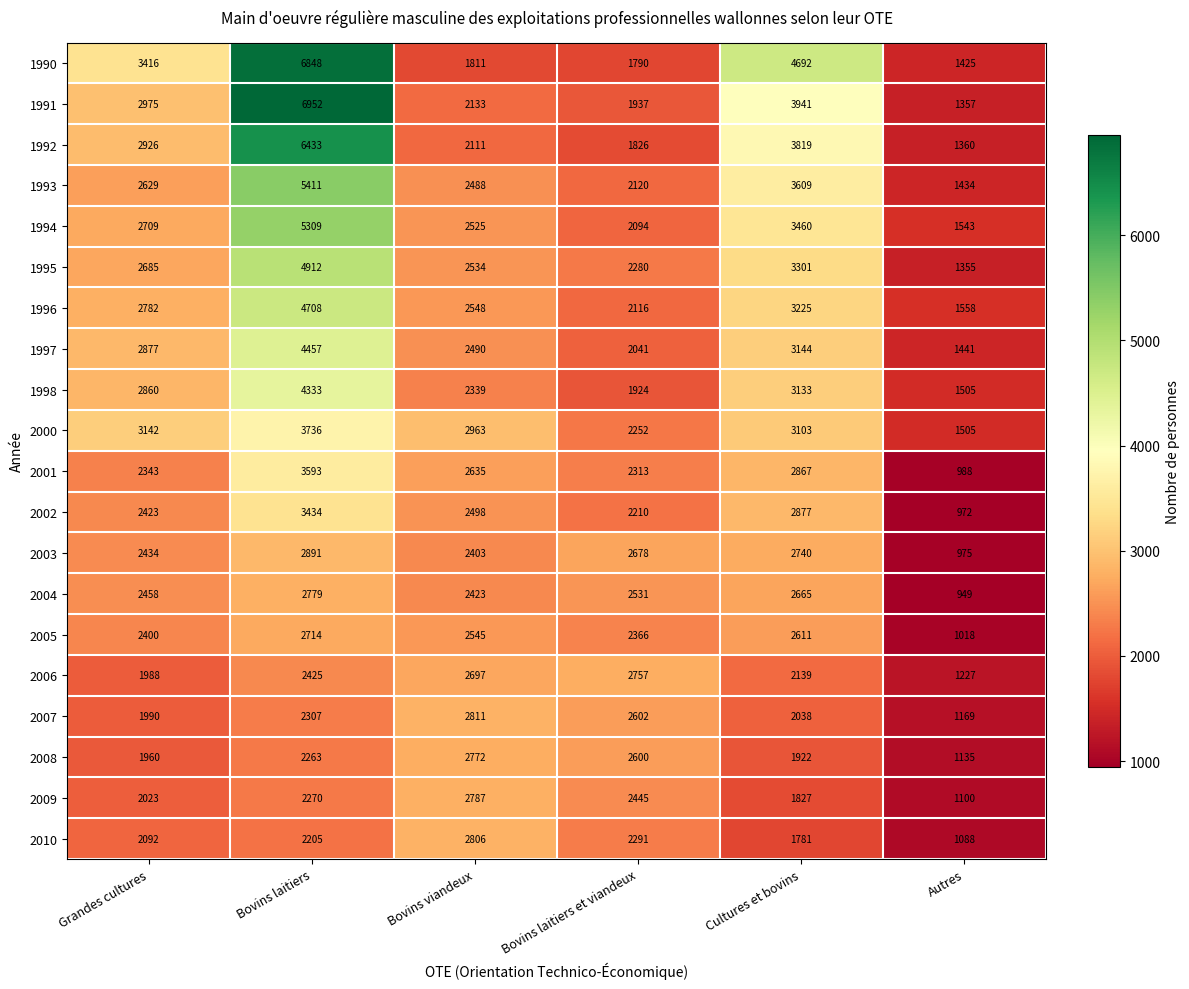

What is the spread (max minus min) of values at Grandes cultures?

1456